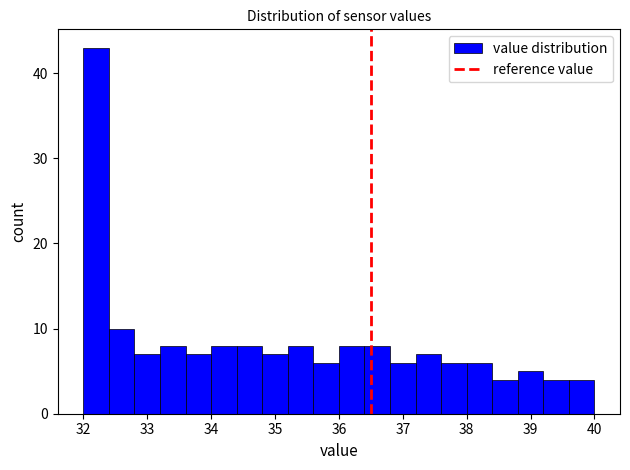

What is the height of the bar covering 36.4 to 36.8 on the x-axis? The values are not printed on the chart, so give them approximately, as read against the axis.

8